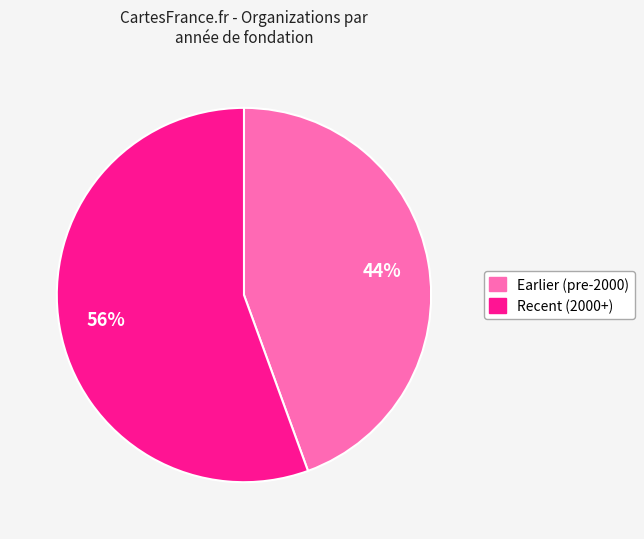

How many segments does this pie chart have?

2